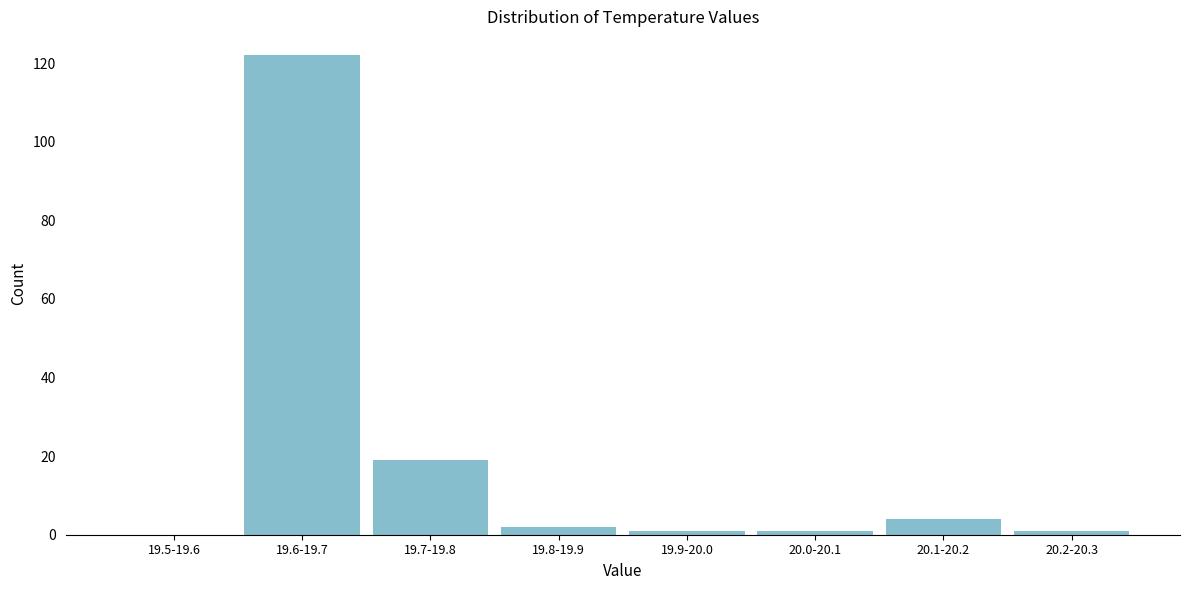

Reading left to right, what are all the values shown in this chart?

19.5-19.6=0	19.6-19.7=122	19.7-19.8=19	19.8-19.9=2	19.9-20.0=1	20.0-20.1=1	20.1-20.2=4	20.2-20.3=1